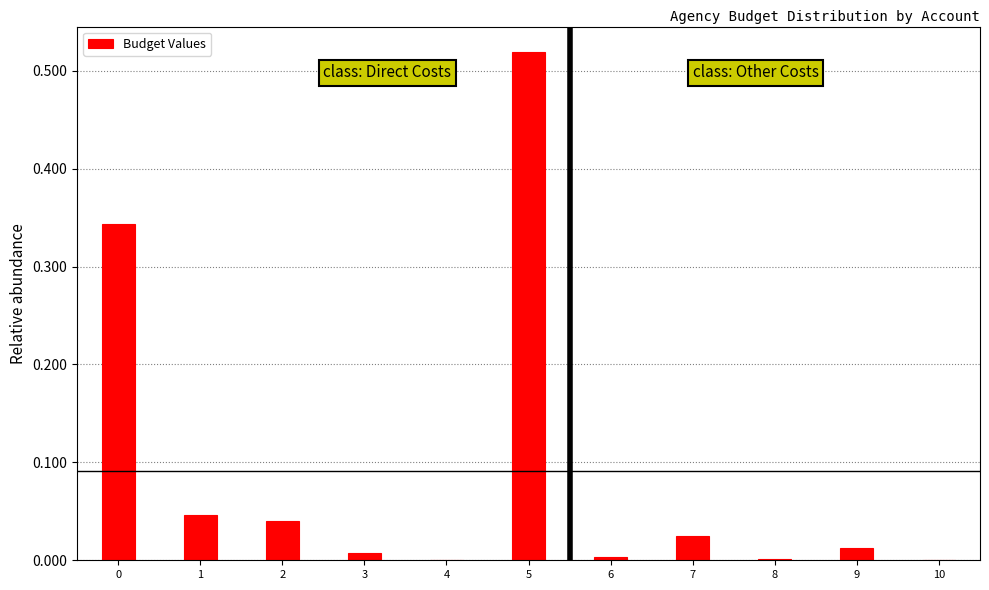

What is the sum of all values?

1.0